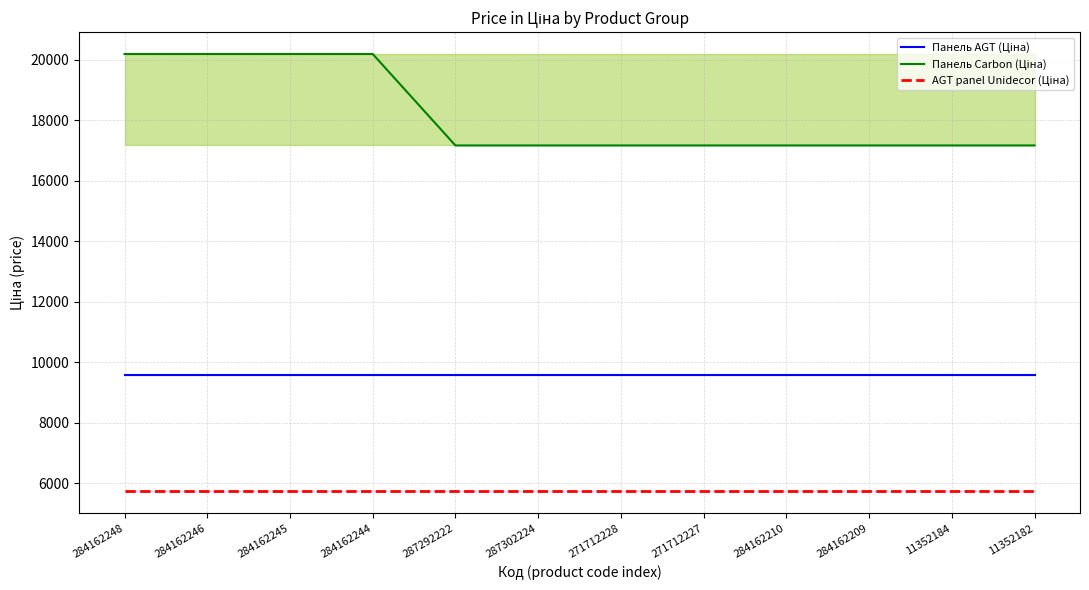

At which label is Панель Carbon (Ціна) closest to 18675?

287292222